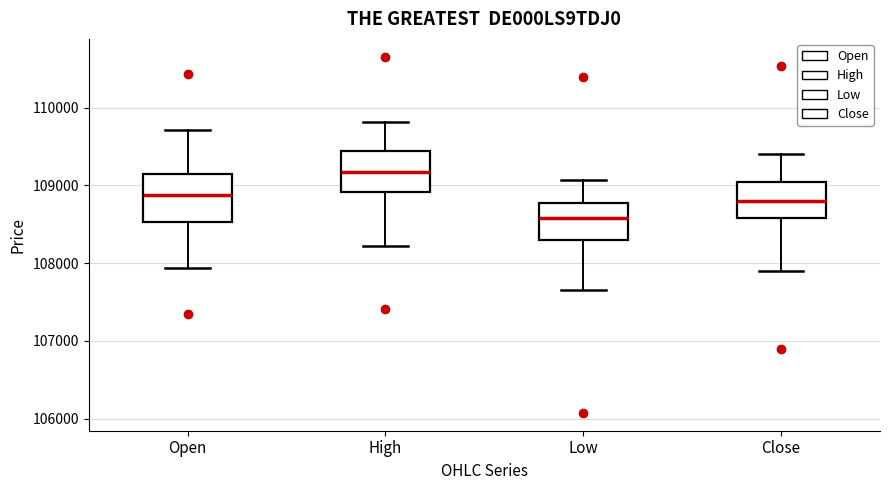

Where is the upper edge of the box for Close on the y-axis? The values are not printed on the chart, so give them approximately, as read against the axis.

109000